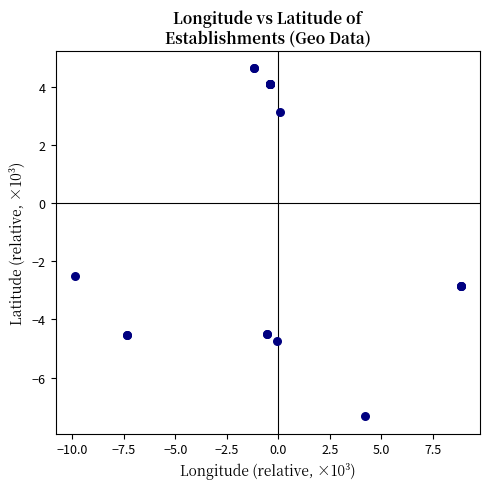

What Y value in the scatter plot is closest to -1?

-2.5